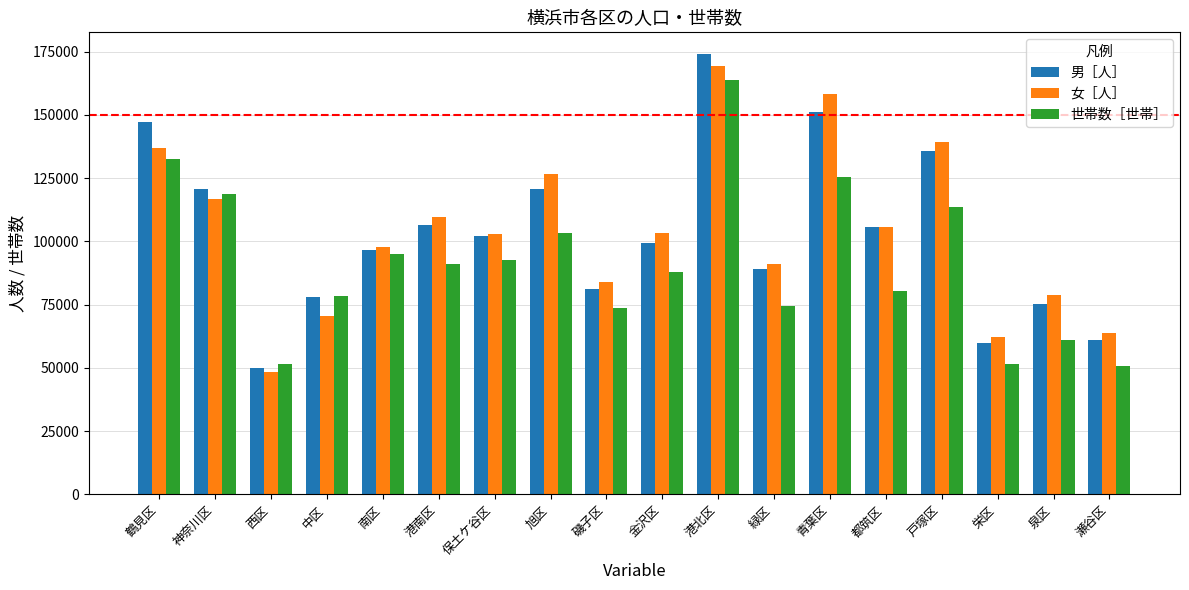

Which series has the largest range (max minus min)?

男［人］